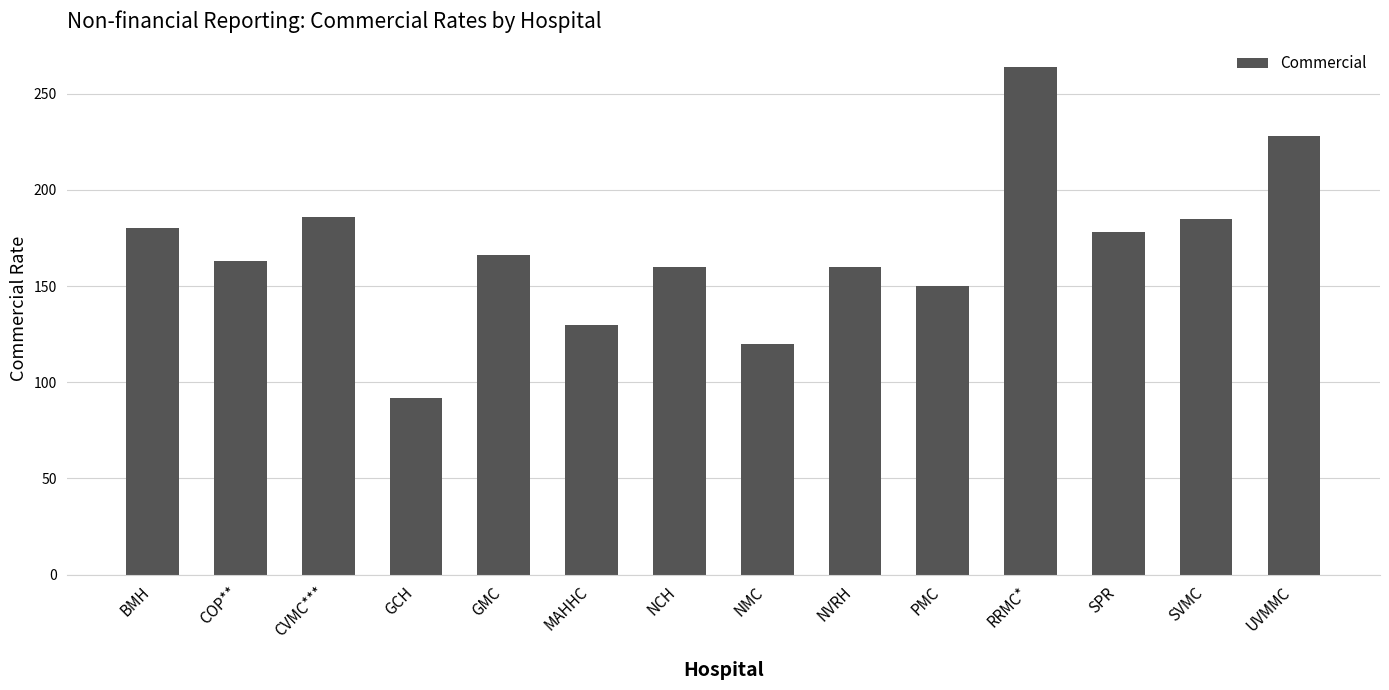

What value does the data have at RRMC*, to the nearest 50?

250